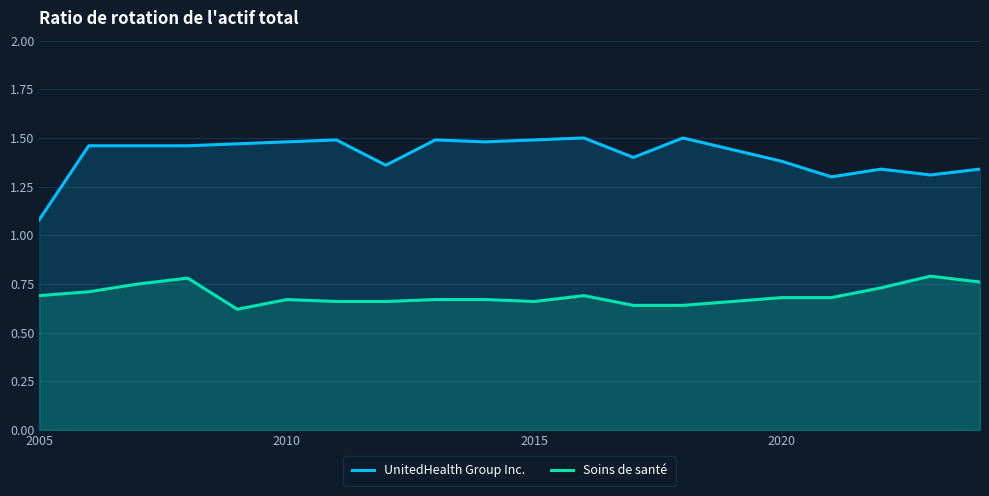

What is the highest value of the Soins de santé series?

0.8